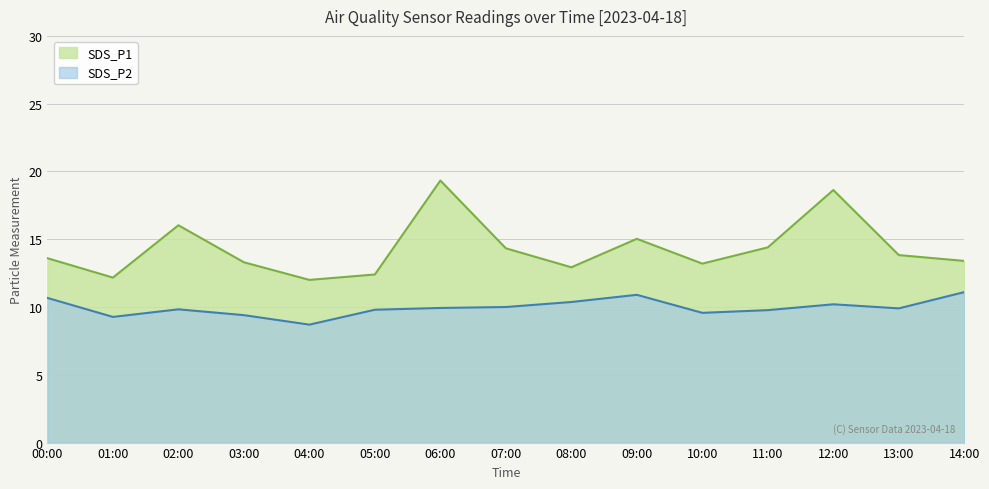

What is the sum of all SDS_P1 values?

214.6